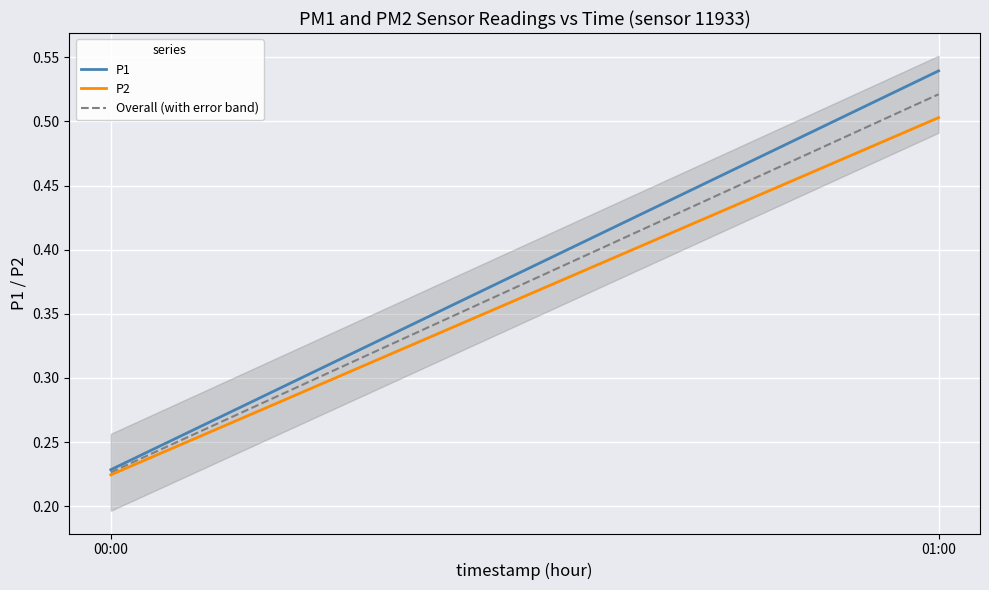

Which series has the widest spread of values?

P1